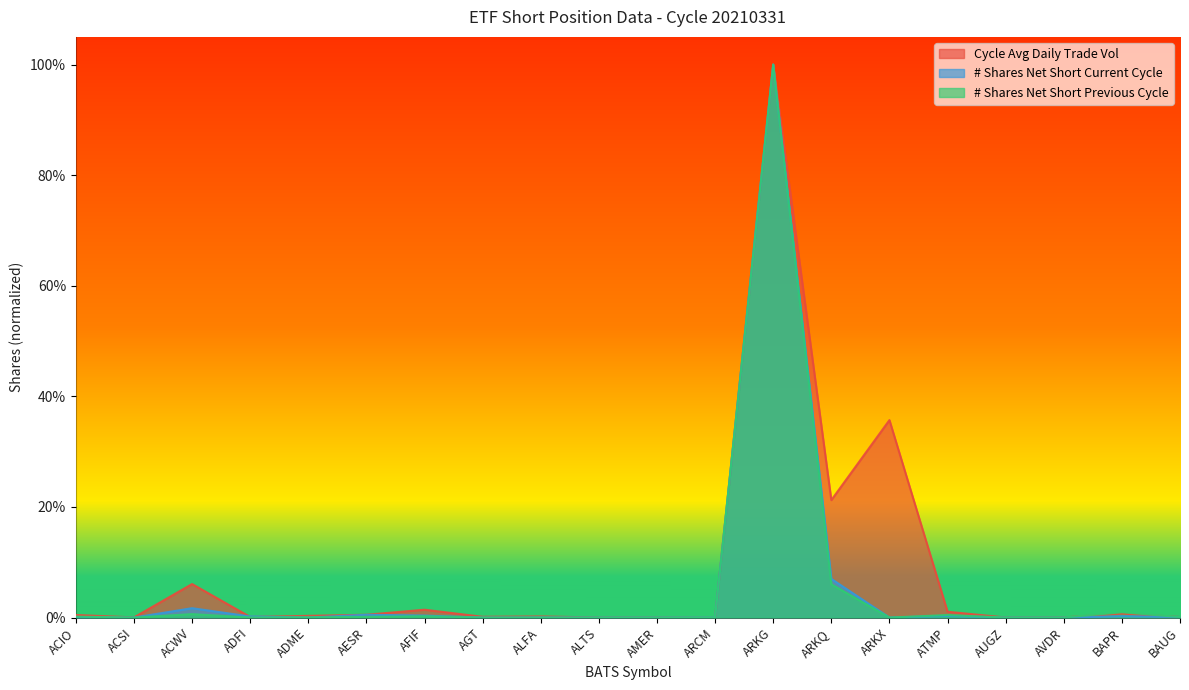

What position from the left is ARKG?

13